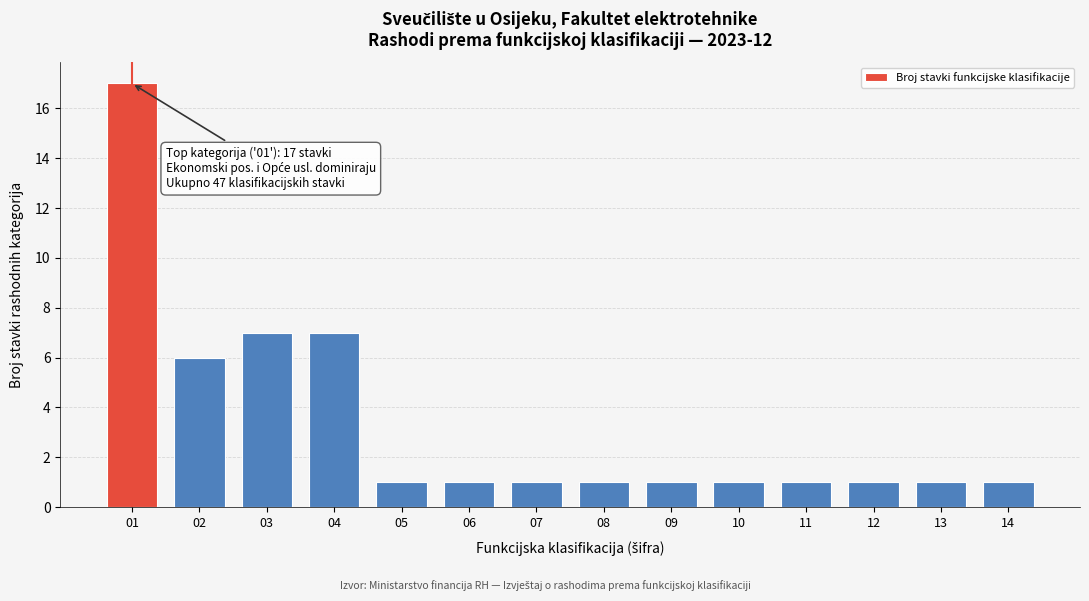

Reading left to right, extract all data points from this chart.

01=17	02=6	03=7	04=7	05=1	06=1	07=1	08=1	09=1	10=1	11=1	12=1	13=1	14=1